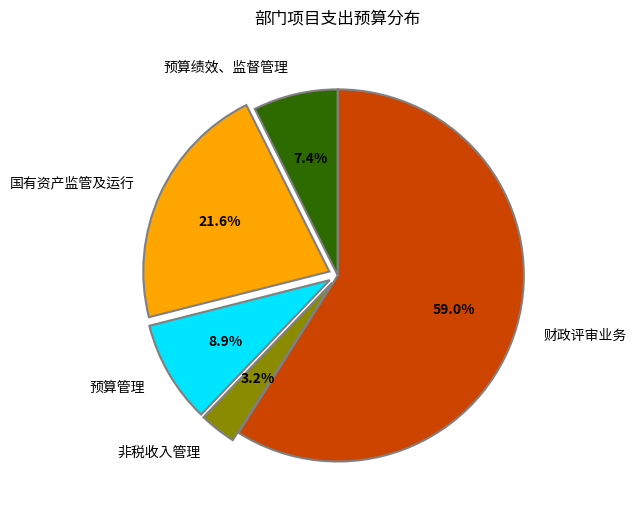

What is the largest slice in the pie chart?

财政评审业务